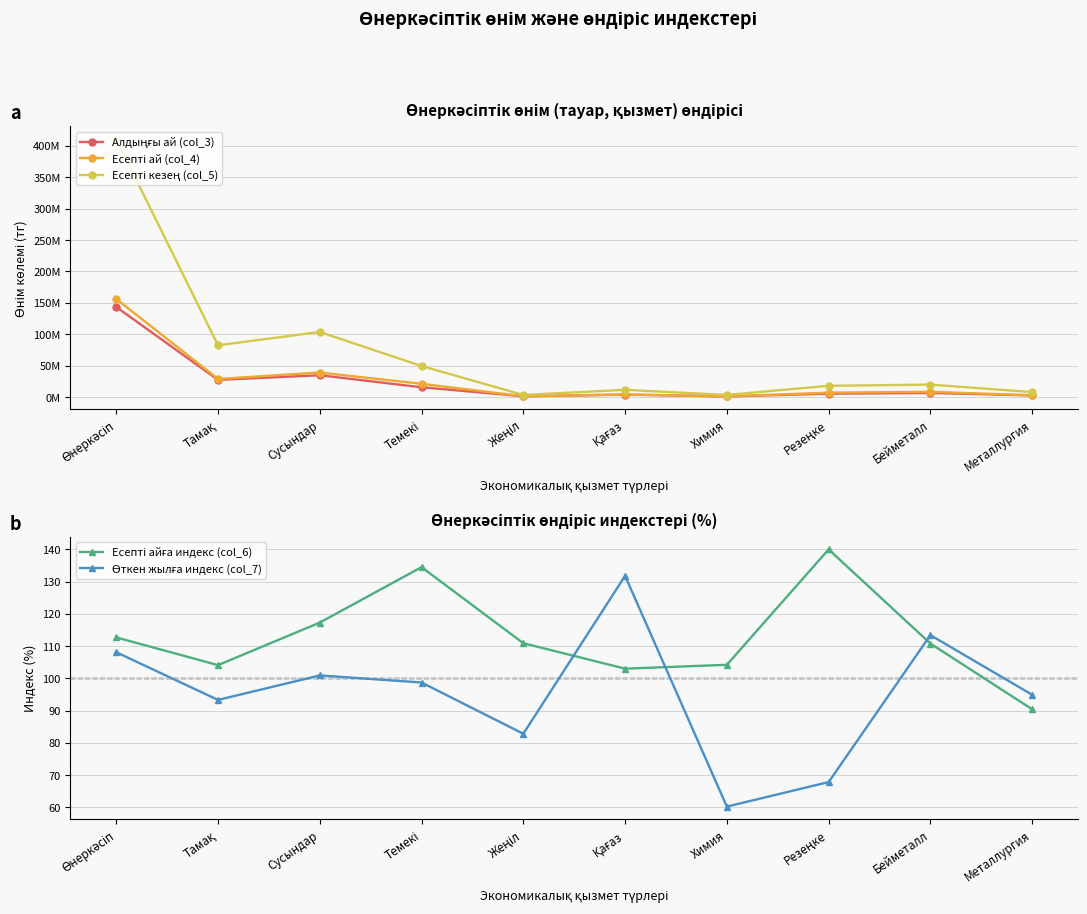

Which category has the highest value across all series?

Өнеркәсіп